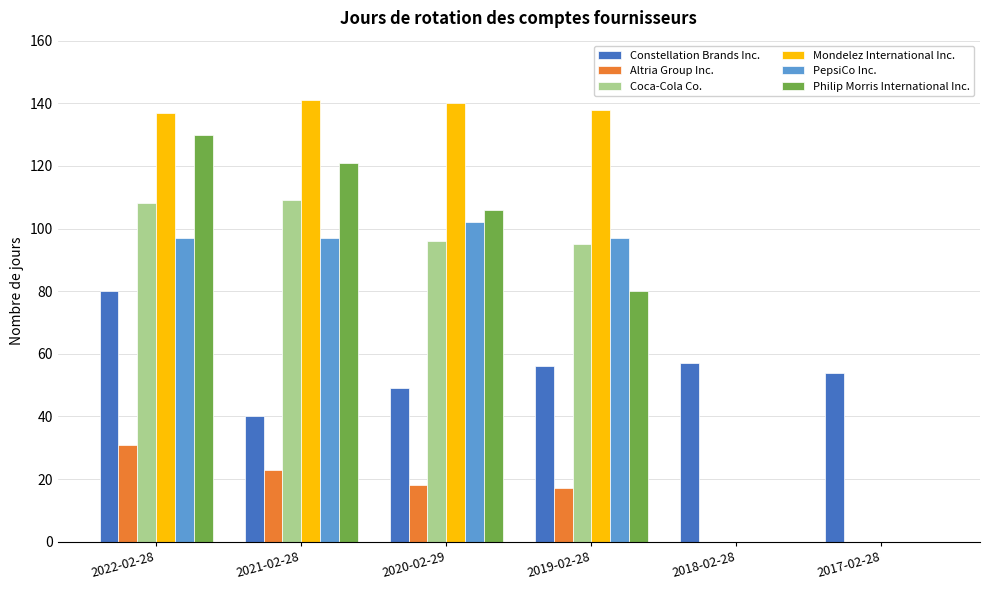

What is the difference between the Coca-Cola Co. values at 2022-02-28 and 2018-02-28?

108